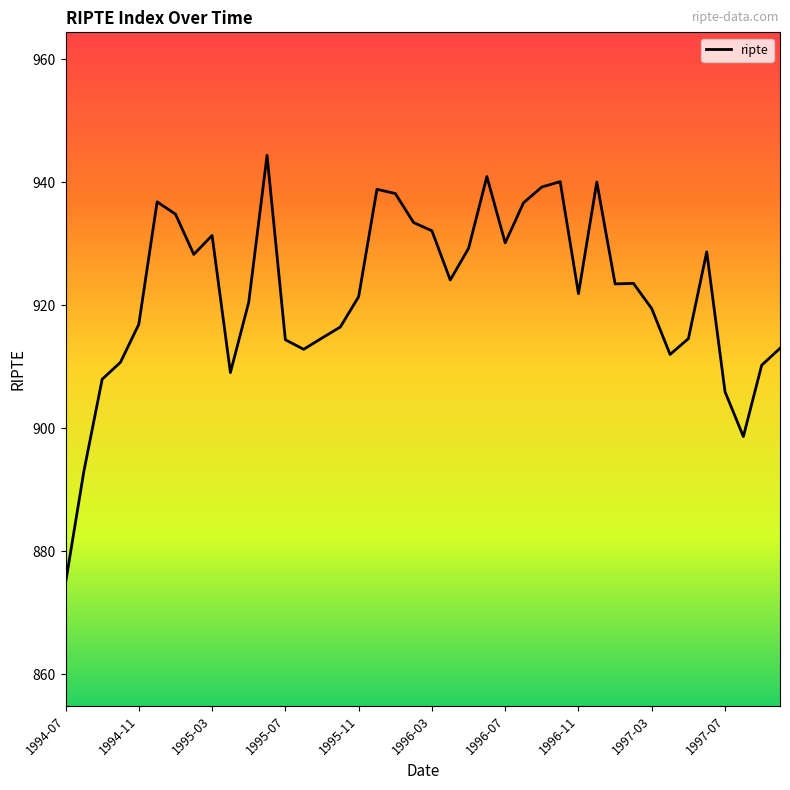

True or false: the data has more than 2 interior local peaks.

True